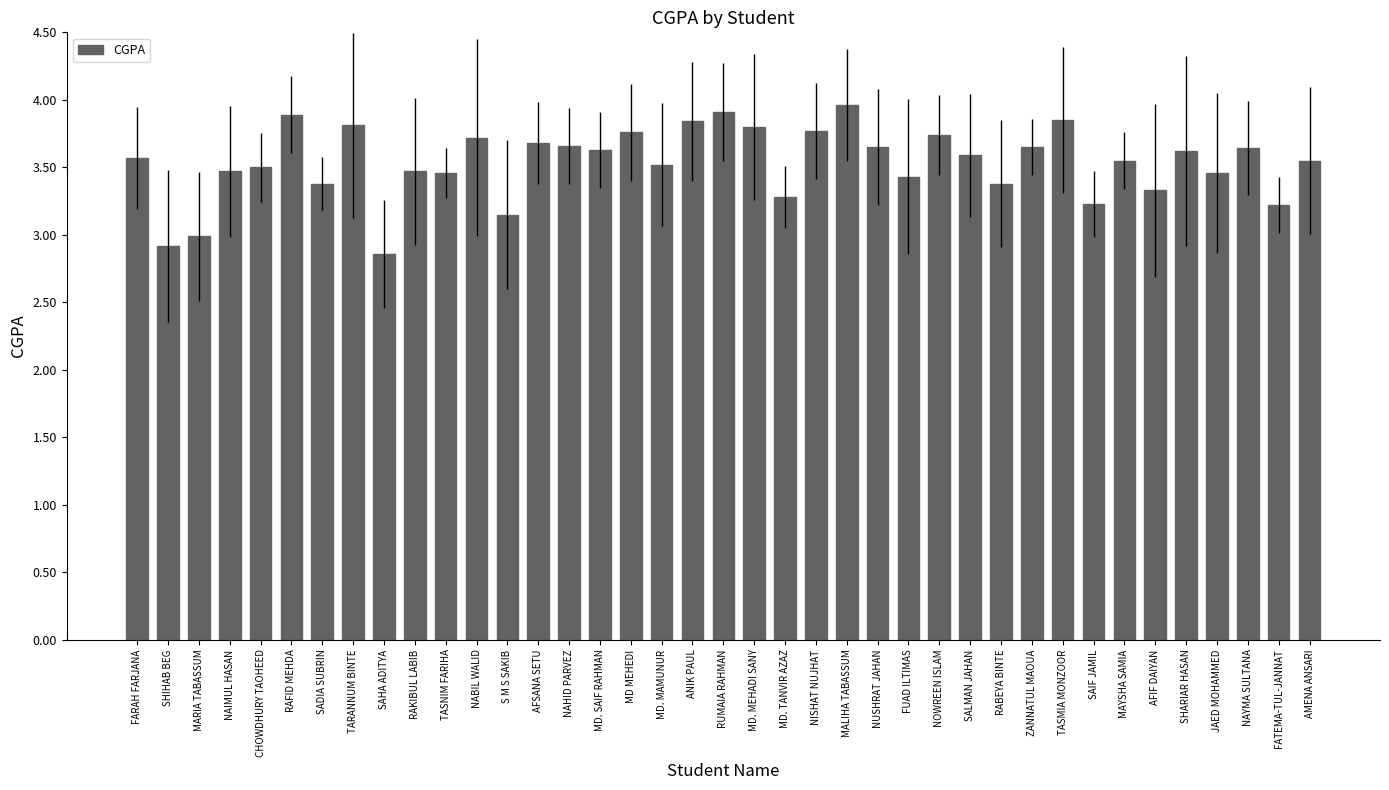

Is it true that the value at NUSHRAT JAHAN is 5.8?

False